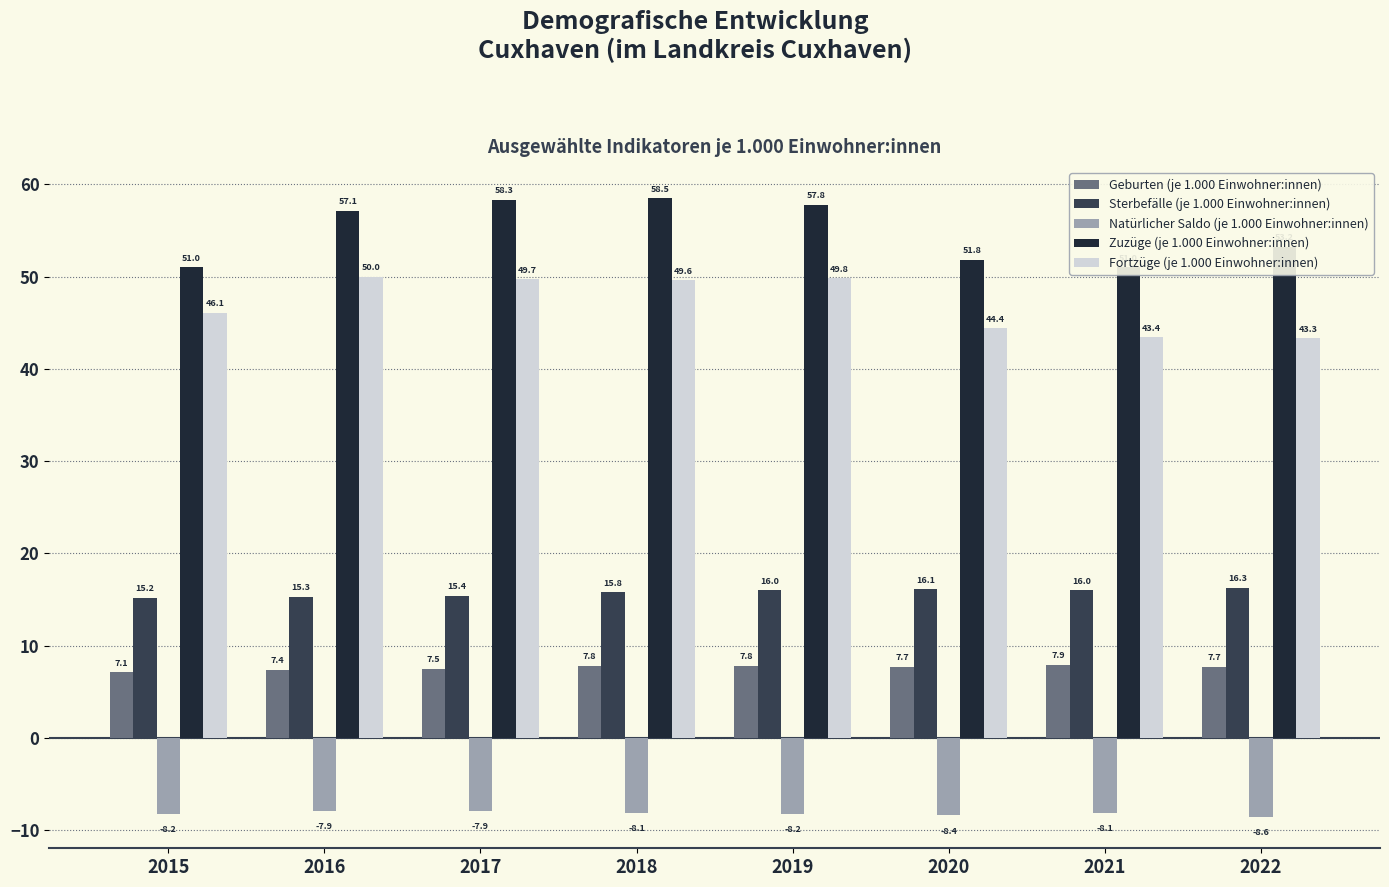

What are all the series names shown in the legend?

Geburten (je 1.000 Einwohner:innen), Sterbefälle (je 1.000 Einwohner:innen), Natürlicher Saldo (je 1.000 Einwohner:innen), Zuzüge (je 1.000 Einwohner:innen), Fortzüge (je 1.000 Einwohner:innen)